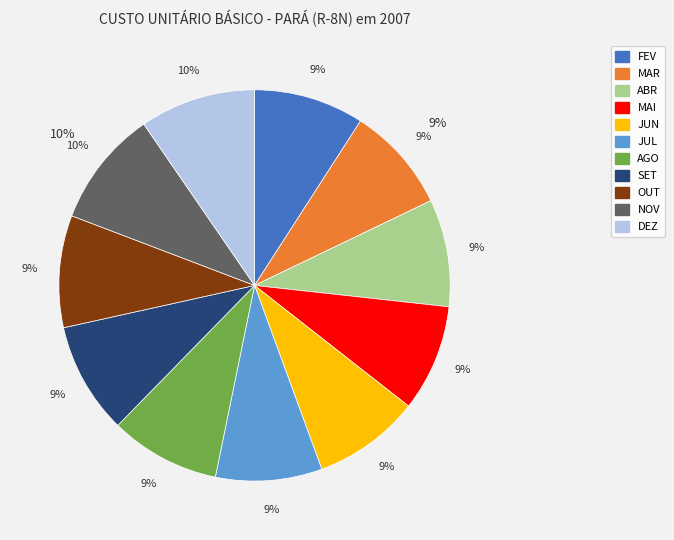

To the nearest percent, what is the combined percentage of FEV and JUL?

18%